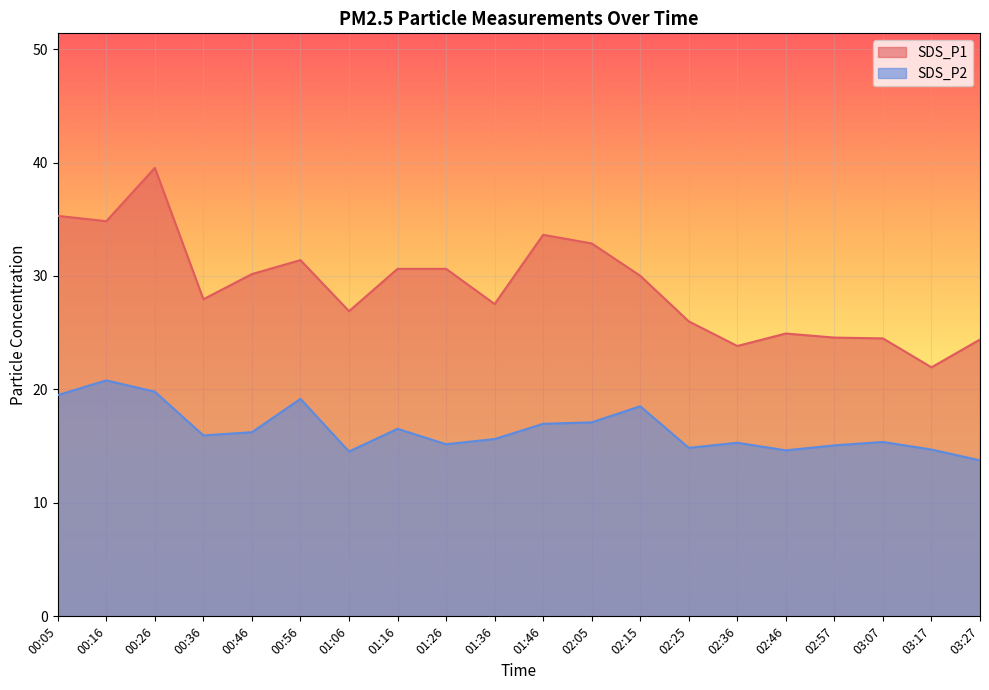

Reading left to right, transcribe all the data shown in this chart.

SDS_P1: 00:05=35.3	00:16=34.8	00:26=39.5	00:36=27.9	00:46=30.2	00:56=31.4	01:06=26.9	01:16=30.6	01:26=30.6	01:36=27.5	01:46=33.6	02:05=32.9	02:15=30.0	02:25=26.0	02:36=23.8	02:46=24.9	02:57=24.6	03:07=24.5	03:17=21.9	03:27=24.4
SDS_P2: 00:05=19.5	00:16=20.8	00:26=19.8	00:36=15.9	00:46=16.2	00:56=19.2	01:06=14.5	01:16=16.5	01:26=15.2	01:36=15.6	01:46=17.0	02:05=17.1	02:15=18.5	02:25=14.8	02:36=15.3	02:46=14.6	02:57=15.1	03:07=15.4	03:17=14.7	03:27=13.8